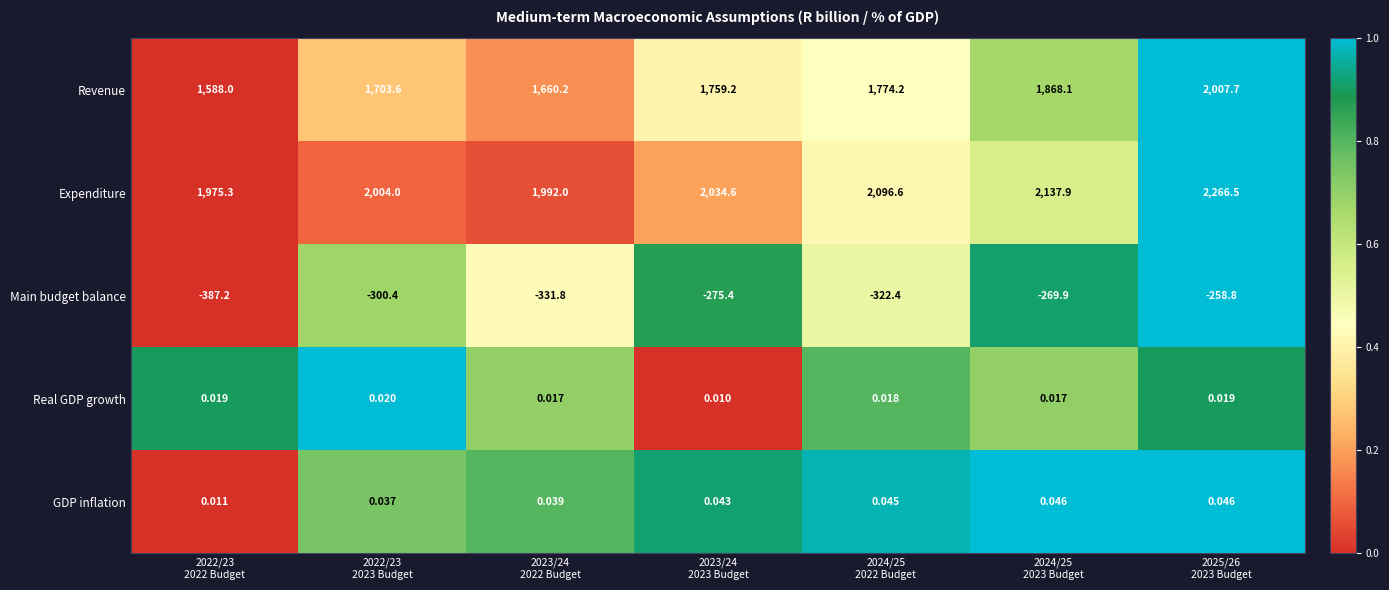

Which series has the largest total across all categories?

Expenditure